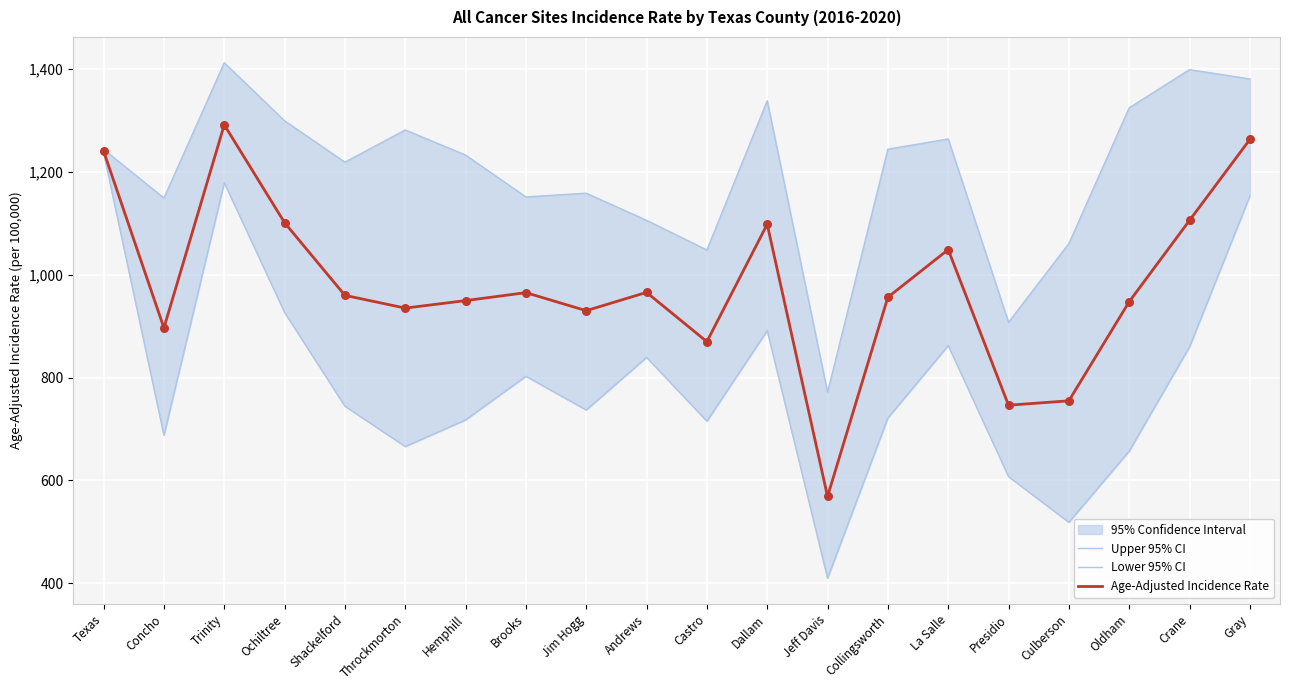

At which category is the sum across all series the highest?

Trinity